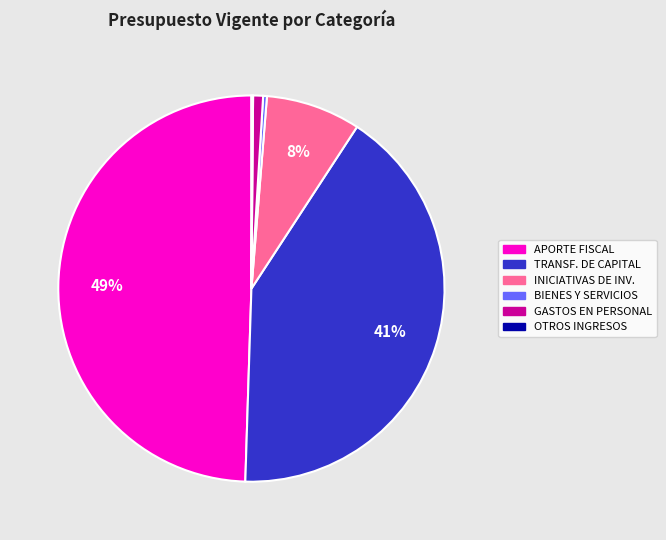

Is there a majority slice in this chart?

No